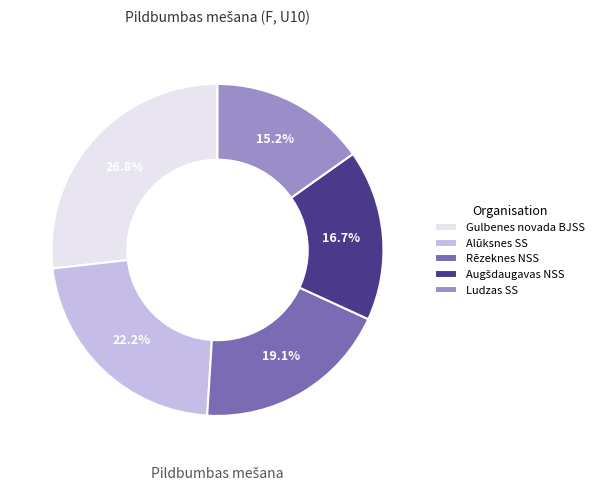

To the nearest percent, what portion does Ludzas SS represent?

15%